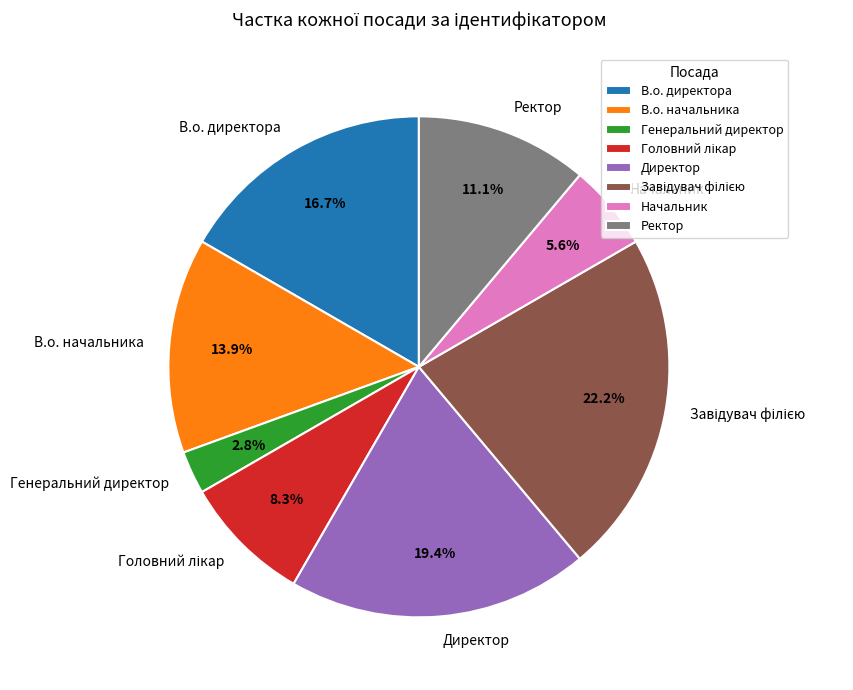

How many slices are in this pie chart?

8